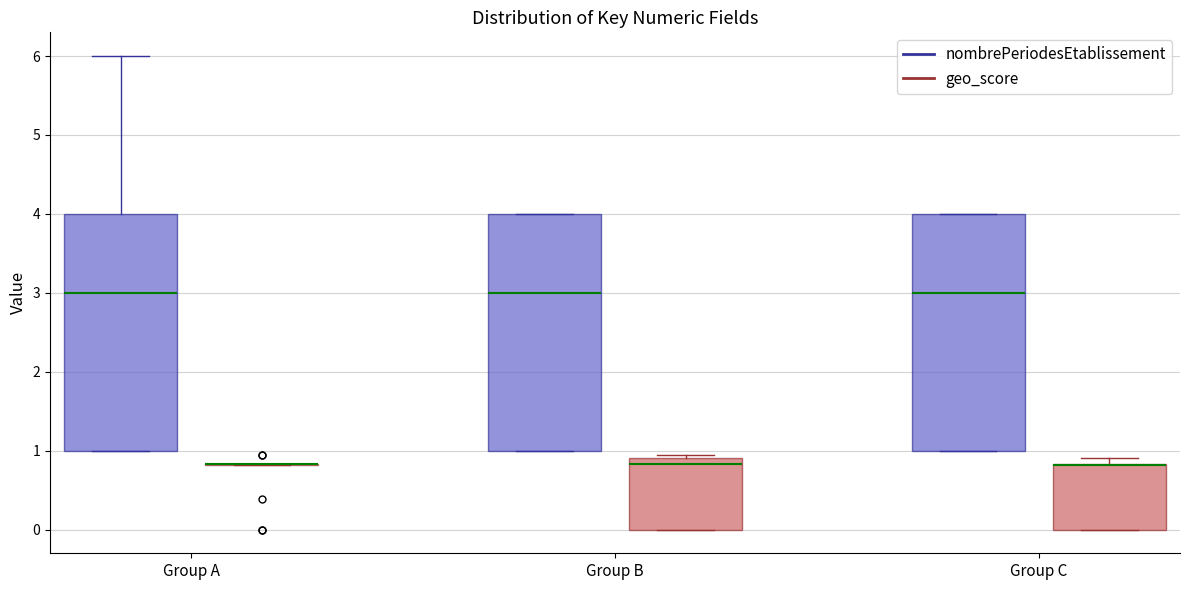

Reading left to right, read every box against the y-axis: the position of its median line, the range the box covers, and the ends of its whiskers. The values are not printed on the chart, so give them approximately, as read against the axis.

Group A (nombrePeriodesEtablissement): median 3.0, box 1.0 to 4.0, whiskers 1.0 to 6.0
Group A (geo_score): box collapsed to a line at 0.8, whiskers 0.8 to 0.8
Group B (nombrePeriodesEtablissement): median 3.0, box 1.0 to 4.0, whiskers 1.0 to 4.0
Group B (geo_score): median 0.8, box 0.0 to 0.9, whiskers 0.0 to 0.9
Group C (nombrePeriodesEtablissement): median 3.0, box 1.0 to 4.0, whiskers 1.0 to 4.0
Group C (geo_score): median 0.8 (drawn on the box's upper edge), box 0.0 to 0.8, whiskers 0.0 to 0.9